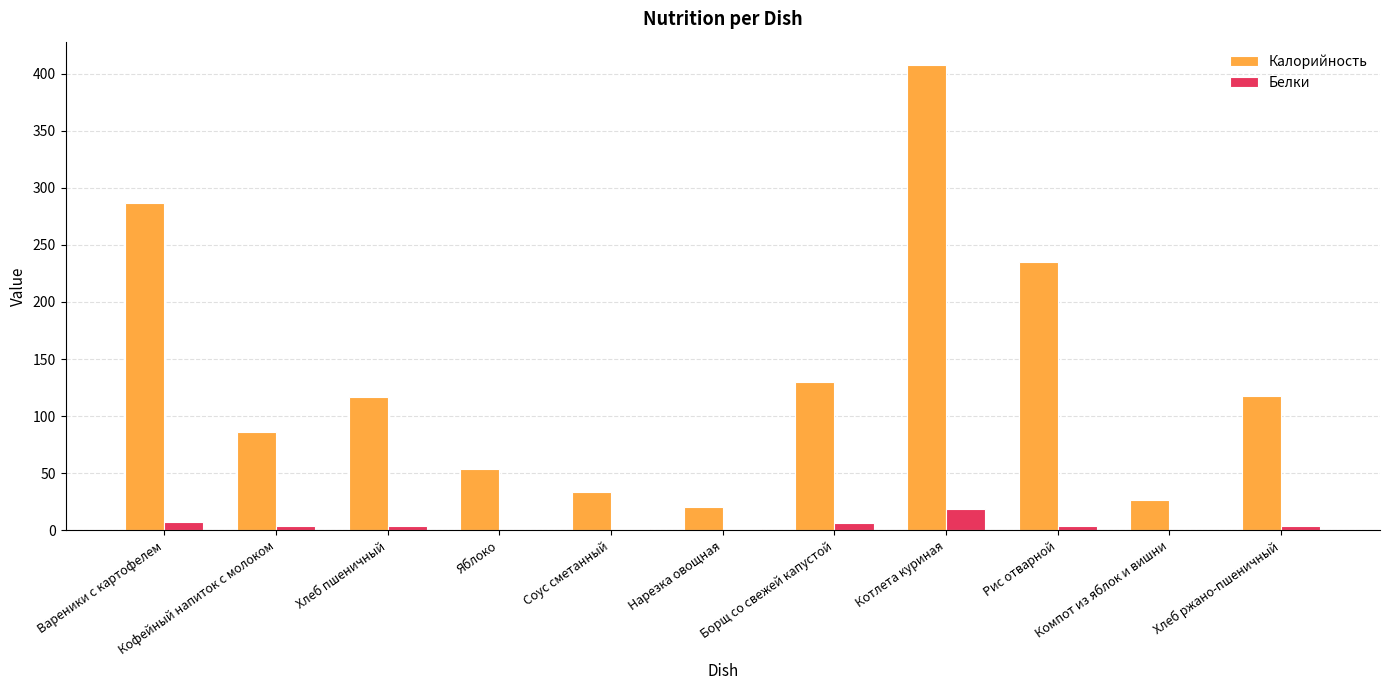

What is the sum of all Белки values?

51.1